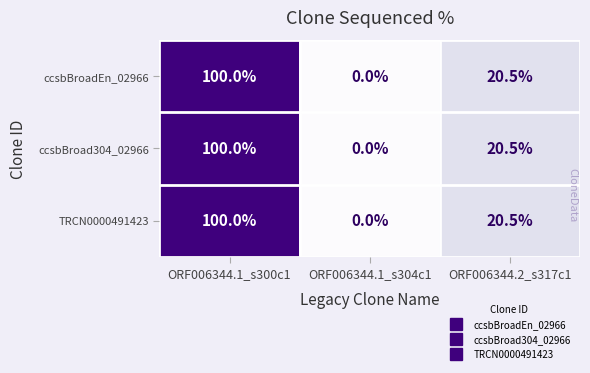

Rank the categories by ccsbBroadEn_02966 value from lowest to highest.

ORF006344.1_s304c1, ORF006344.2_s317c1, ORF006344.1_s300c1